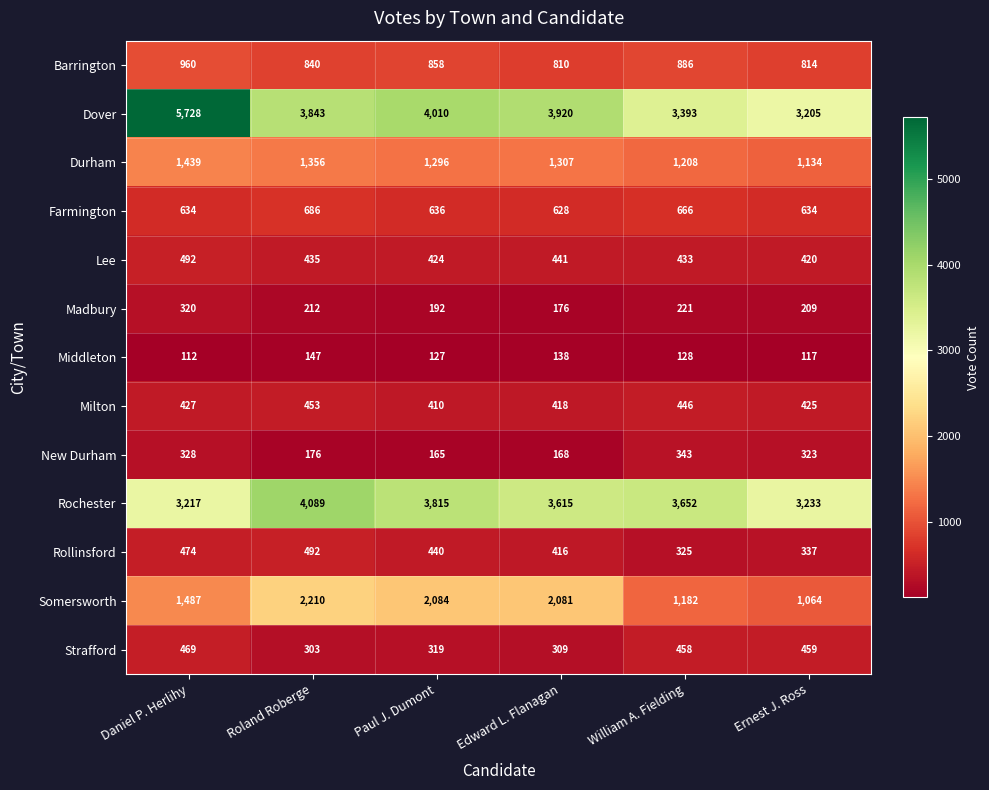

At which category is the sum across all series the highest?

Daniel P. Herlihy